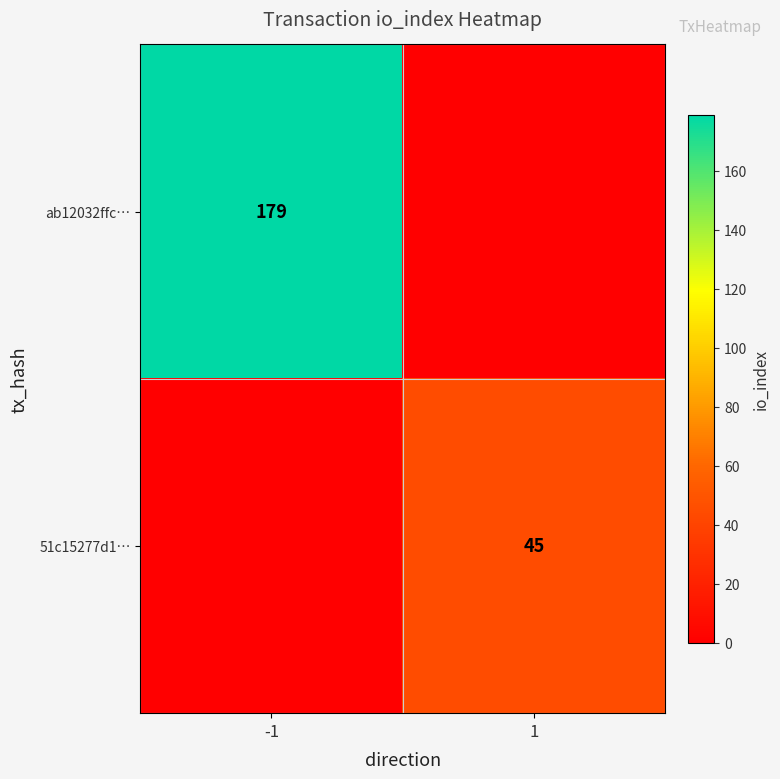

How many categories are shown in the chart?

2